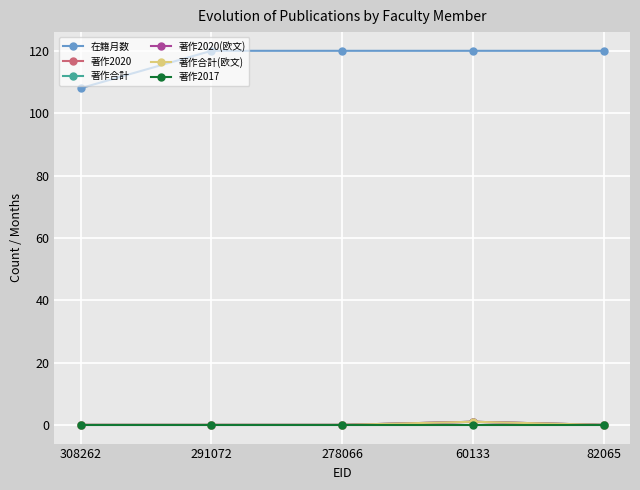

Reading left to right, what are all the values shown in this chart?

在籍月数: 108	120	120	120	120
著作2020: 0	0	0	1	0
著作合計: 0	0	0	1	0
著作2020(欧文): 0	0	0	1	0
著作合計(欧文): 0	0	0	1	0
著作2017: 0	0	0	0	0